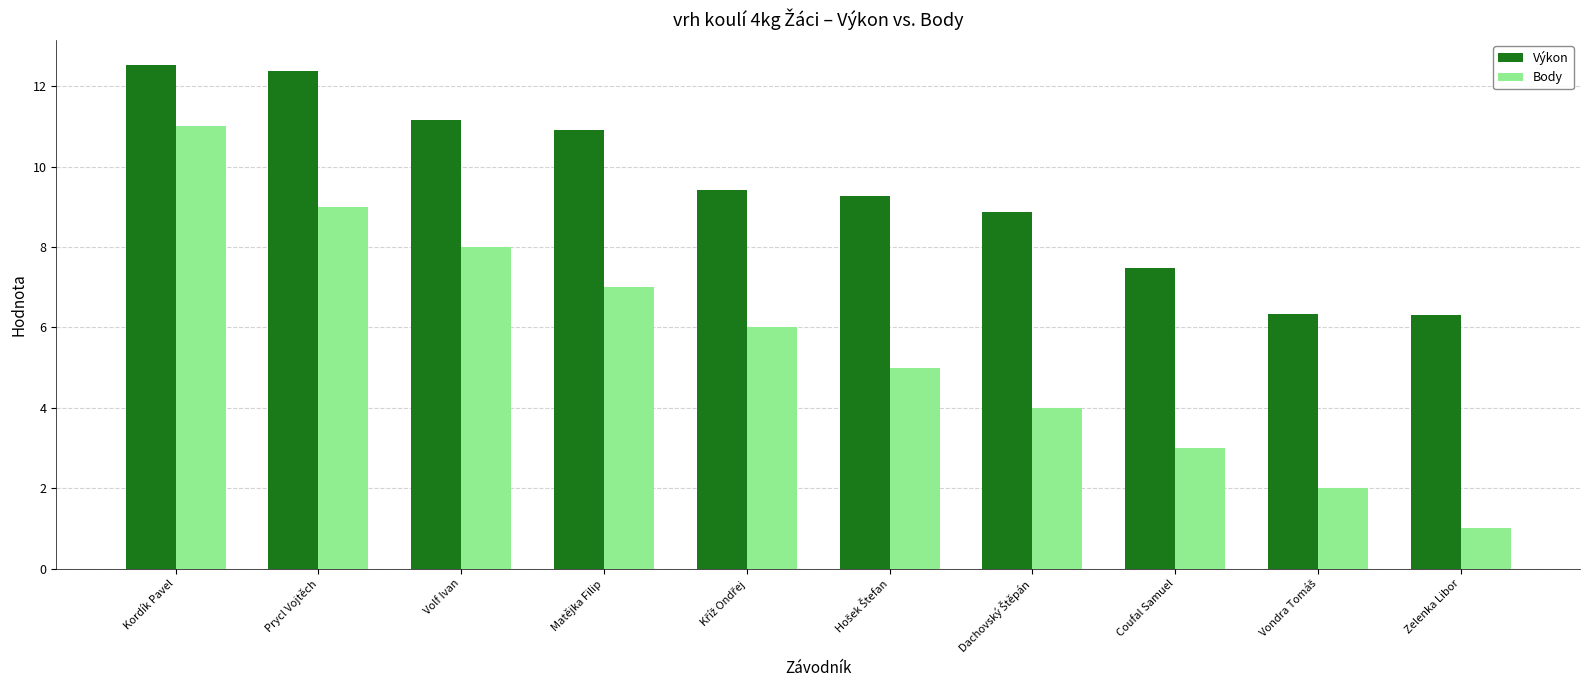

At how many categories does at least one series exceed 2?

10